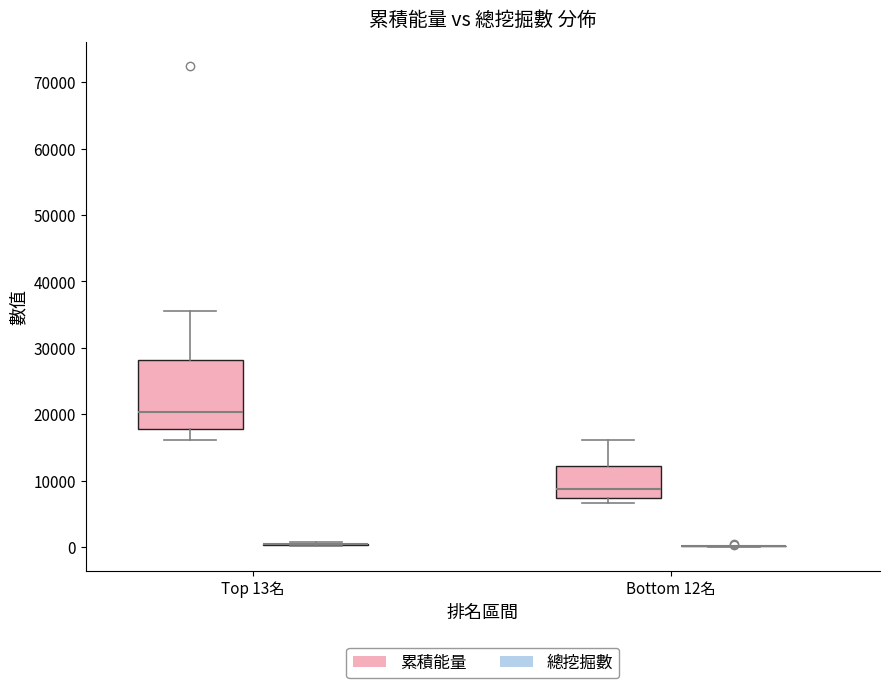

Comparing the boxes themselves (not the whiskers), which one is the tallest?

Top 13名 (累積能量)